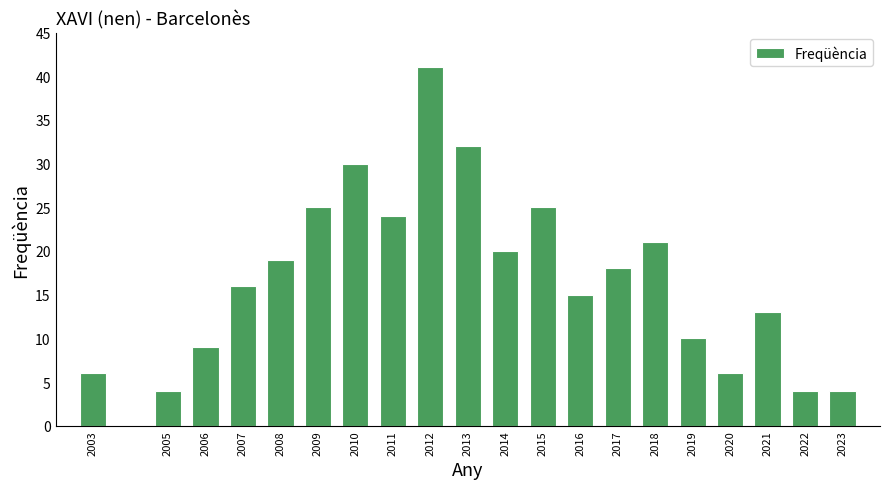

Which has a higher value, 2019 or 2021?

2021